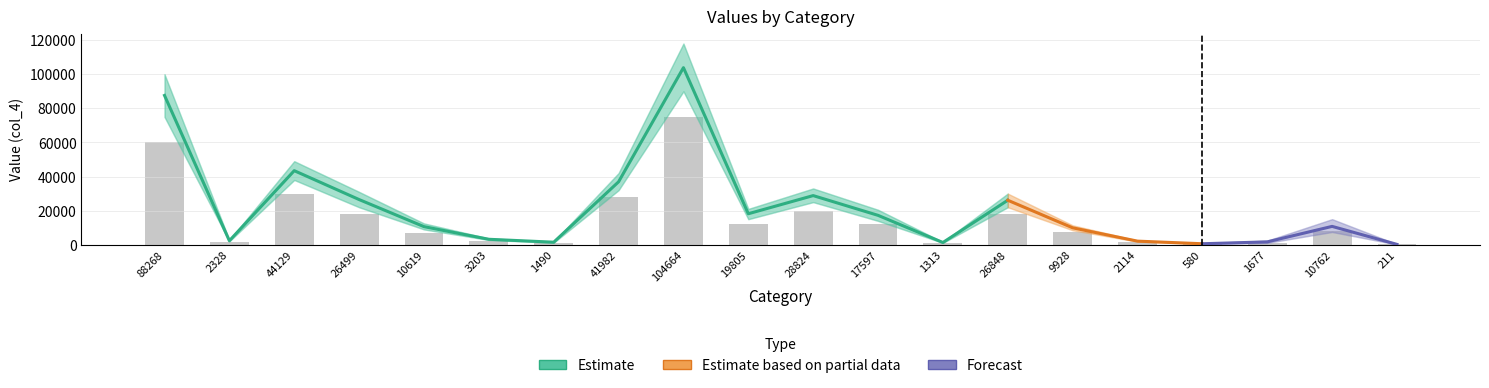

Reading left to right, extract all data points from this chart.

88268=60000	2328=1500	44129=30000	26499=18000	10619=7000	3203=2000	1490=900	41982=28000	104664=75000	19805=12000	28824=20000	17597=12000	1313=800	26848=18000	9928=7500	2114=1600	580=400	1677=1200	10762=8000	211=150